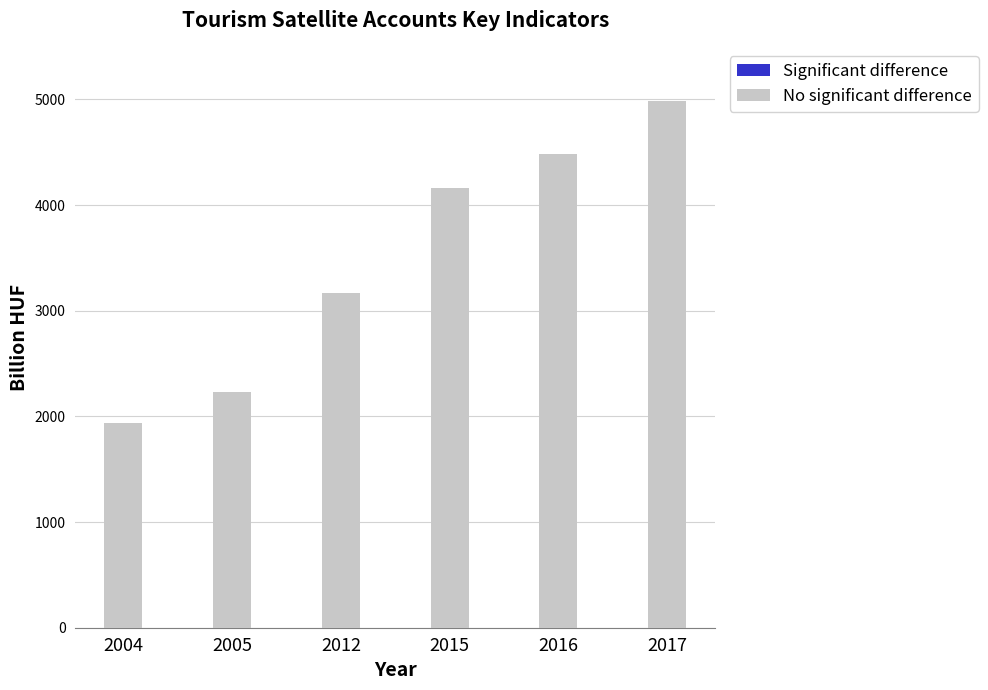

What is the average value of the Significant difference series?

997.8